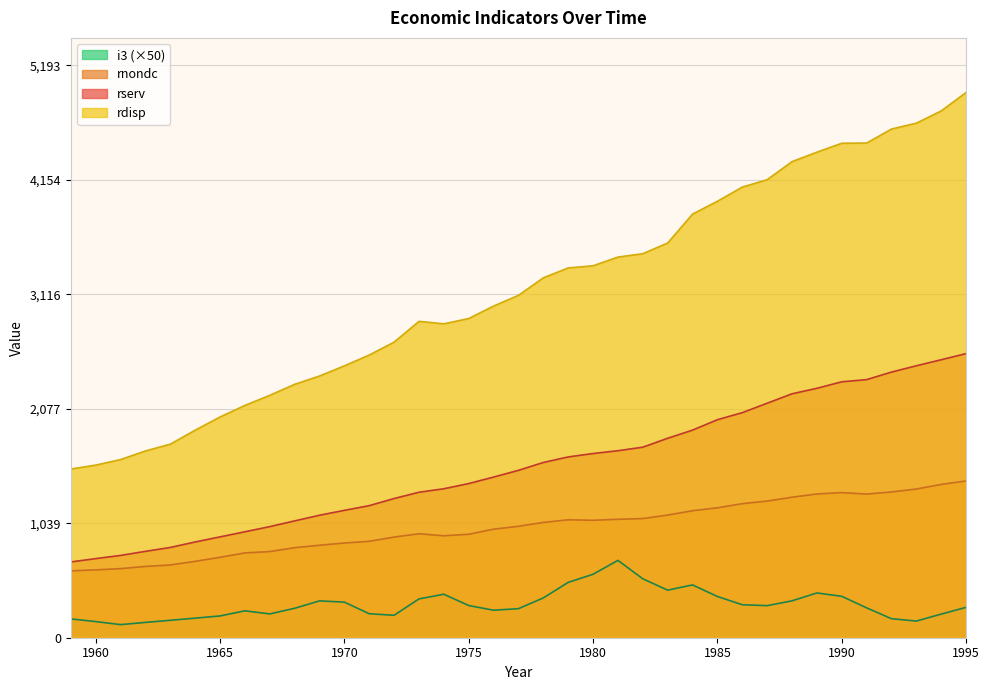

Rank the series by their maximum value, from highest to lowest.

rdisp, rserv, rnondc, i3 (×50)